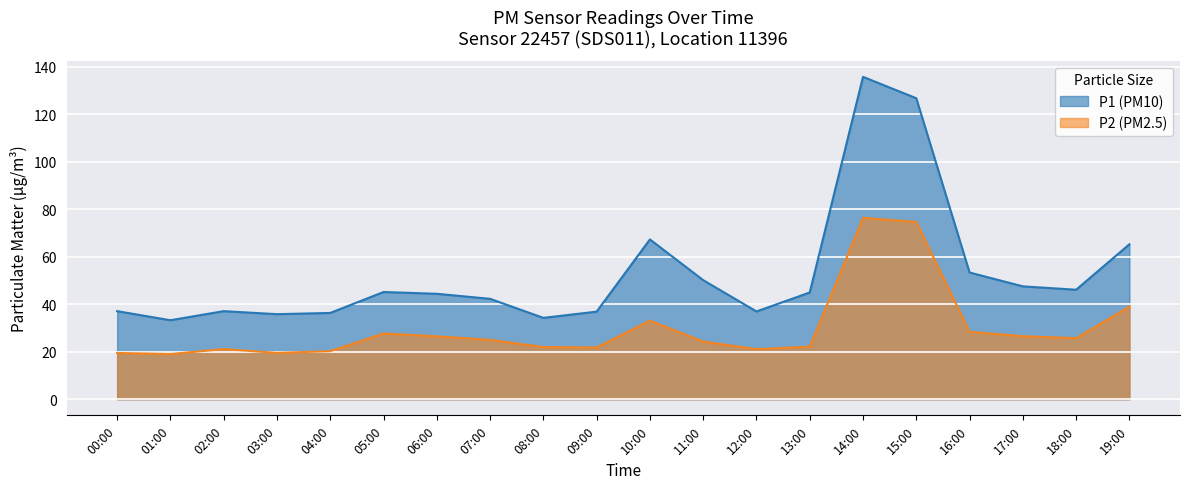

Reading right to left, what are all the values shown in this chart?

P1: 65.3	46.1	47.5	53.4	126.8	135.8	45.0	37.0	50.2	67.3	36.9	34.3	42.3	44.4	45.2	36.4	35.8	37.1	33.3	37.1
P2: 39.0	25.7	26.6	28.4	74.7	76.4	22.1	21.1	24.3	33.1	21.8	22.0	25.0	26.5	27.7	20.2	19.5	21.1	19.0	19.5